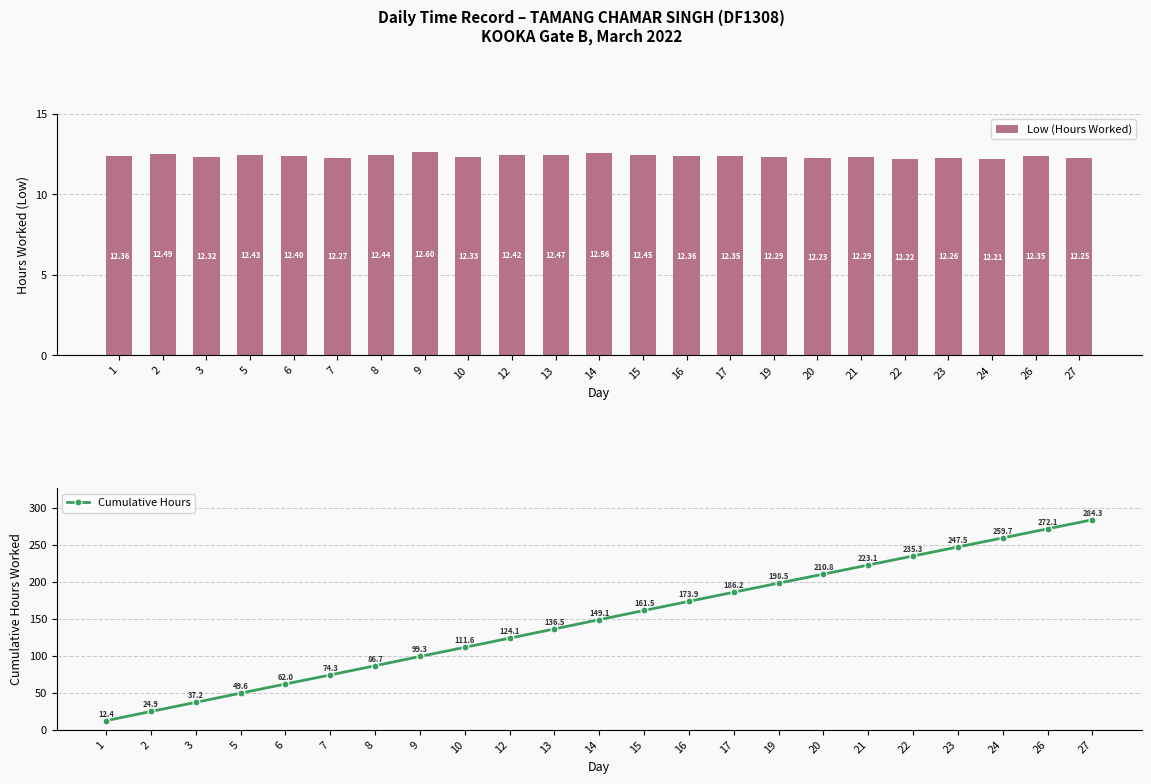

Which category has the lowest value in the Low (Hours Worked) series?

24